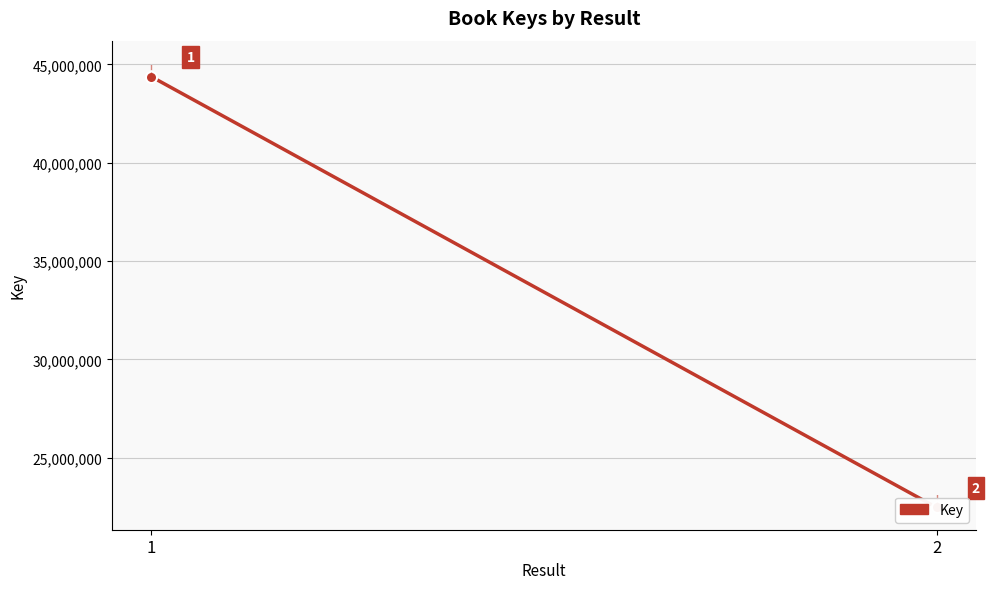

True or false: the data shows 34610882 at 2.

False